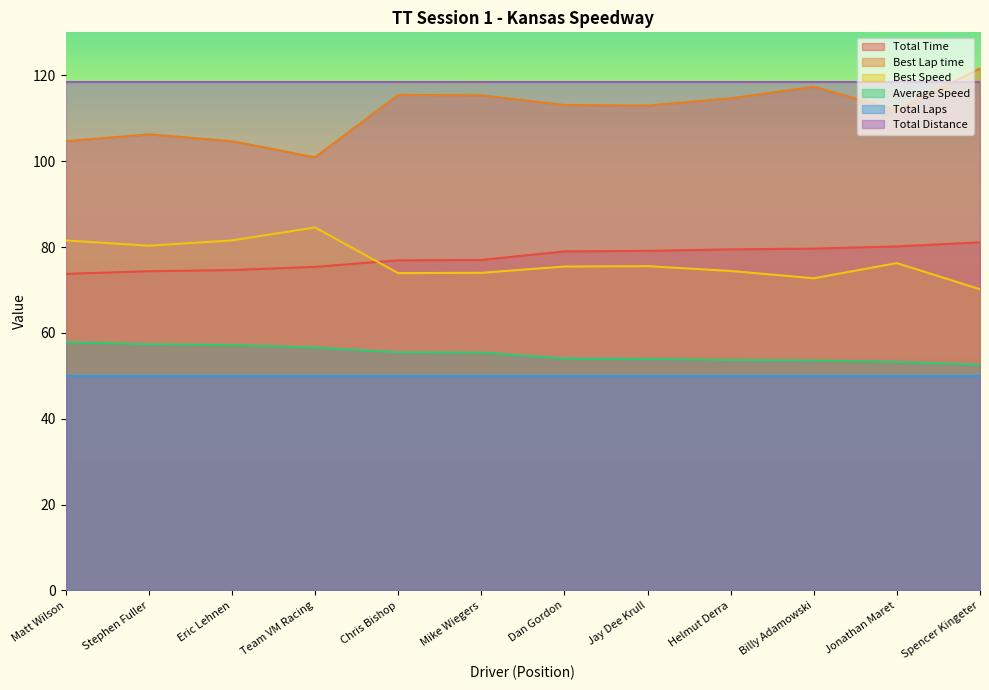

What is the value of the Total Time point at the 7th from the left?

79.0